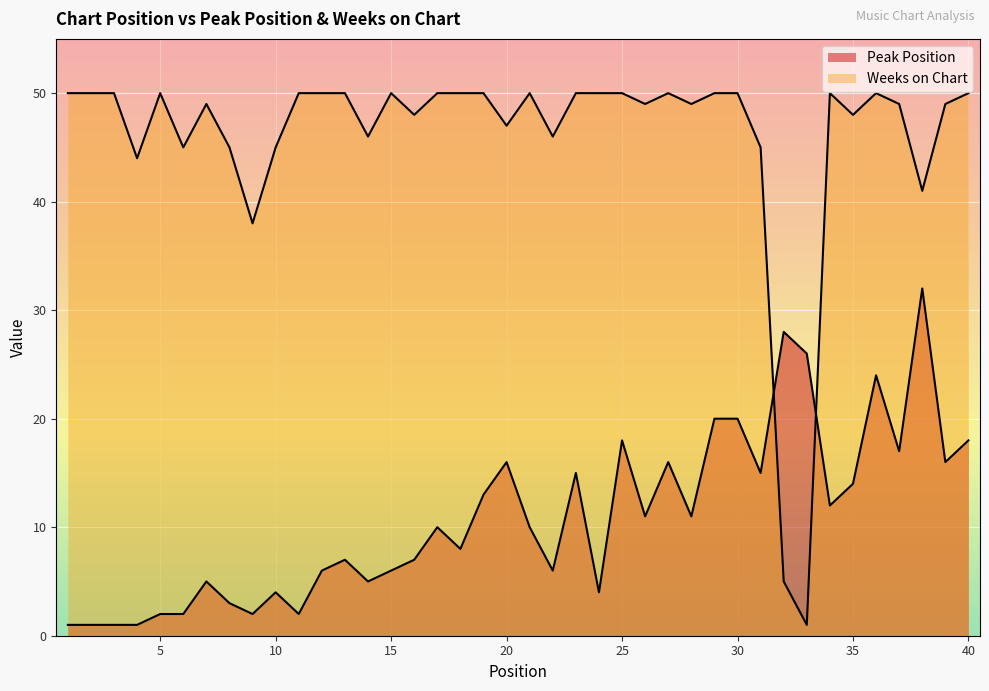

What is the value of the Peak Position point at the 3rd from the left?

1